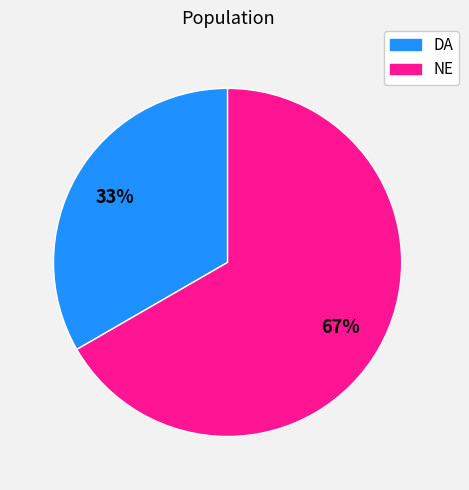

Which slice is the largest?

NE